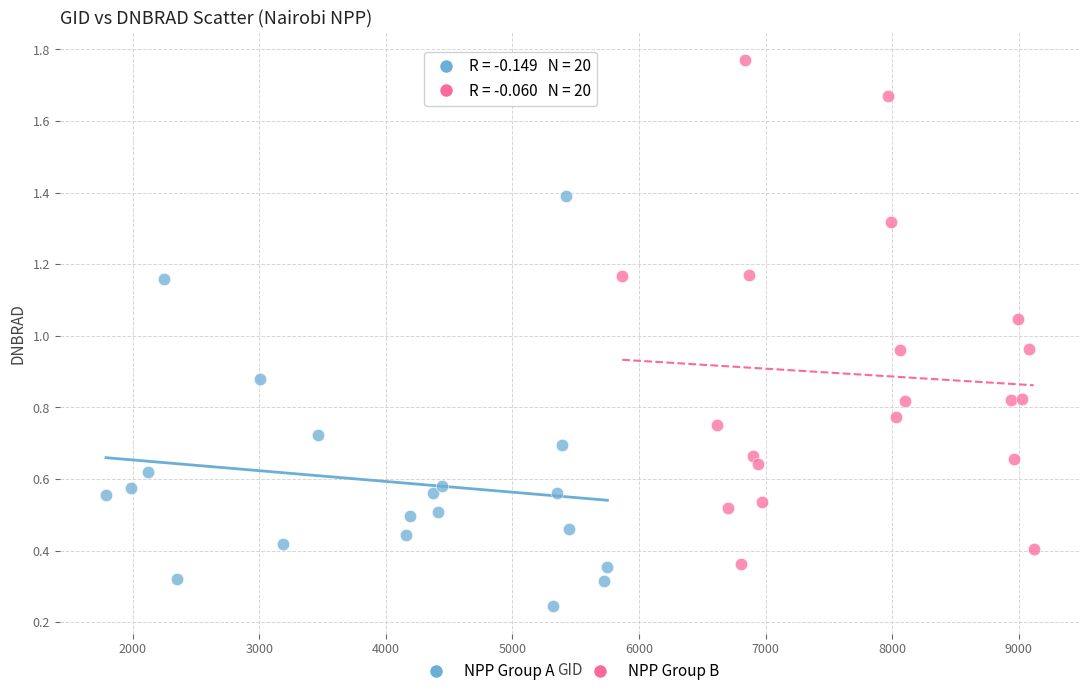

Which series has the largest Y range (max minus min)?

NPP Group B